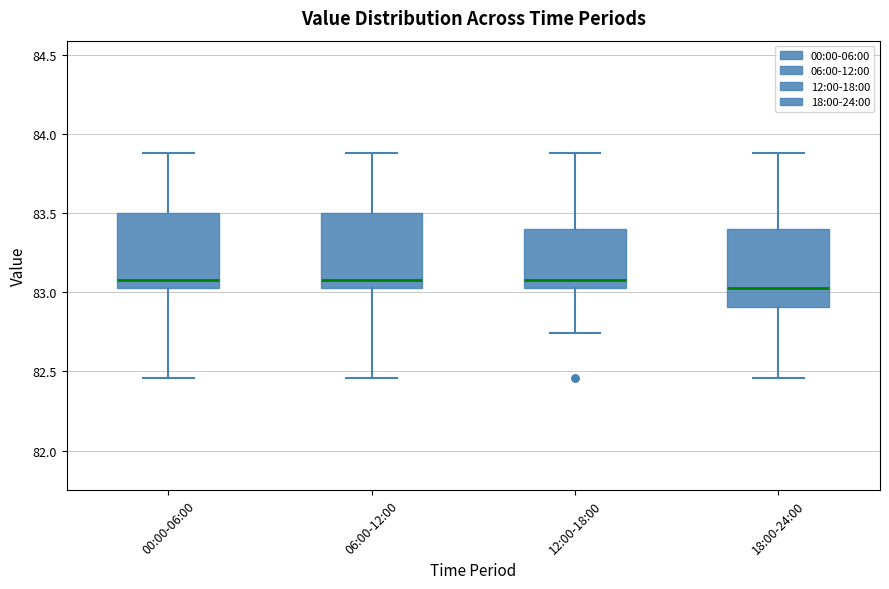

Where is the lower edge of the box for 06:00-12:00 on the y-axis? The values are not printed on the chart, so give them approximately, as read against the axis.

83.05